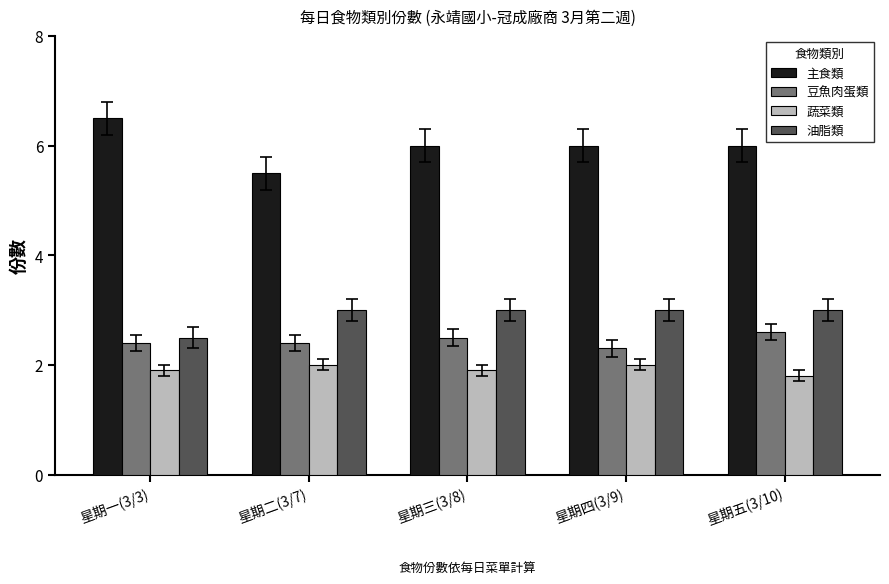

Rank the series by their maximum value, from highest to lowest.

主食類, 油脂類, 豆魚肉蛋類, 蔬菜類